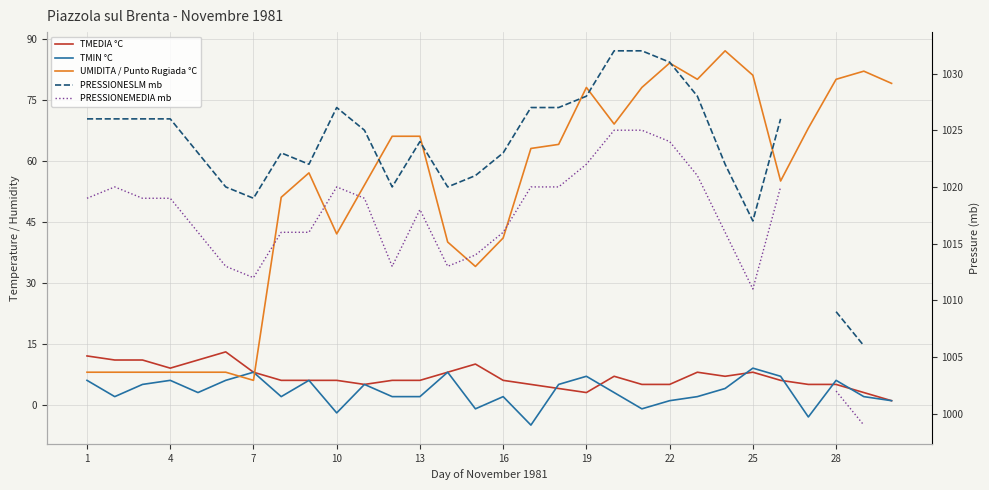

True or false: TMEDIA °C has more than 2 points higher than both neighbors.

True